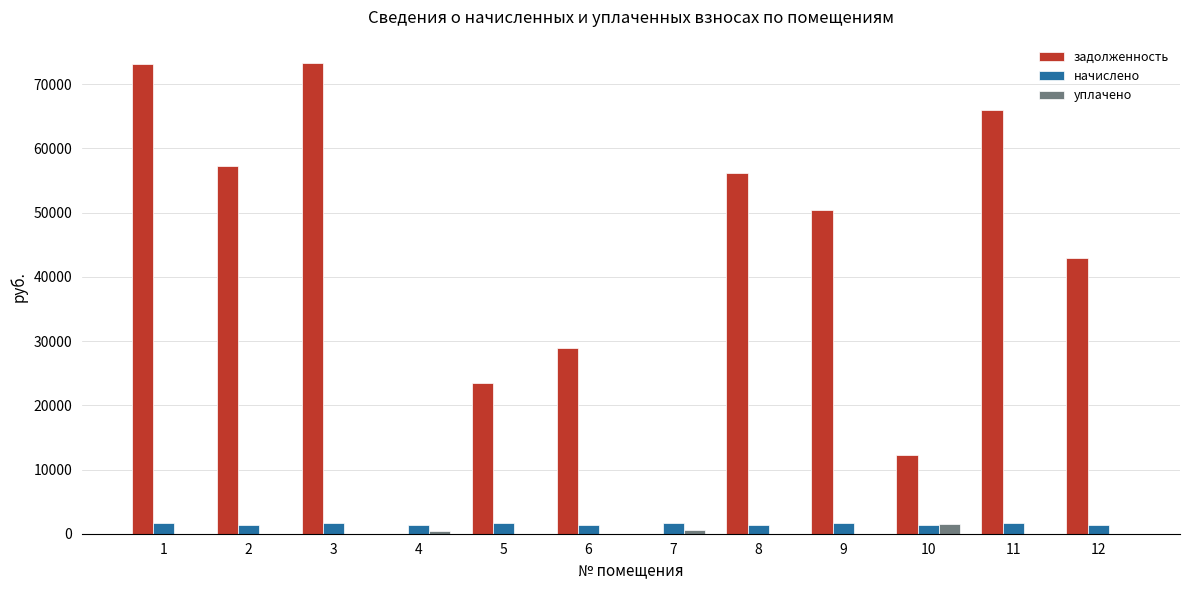

Is the value of уплачено at 8 greater than the value of задолженность at 3?

No